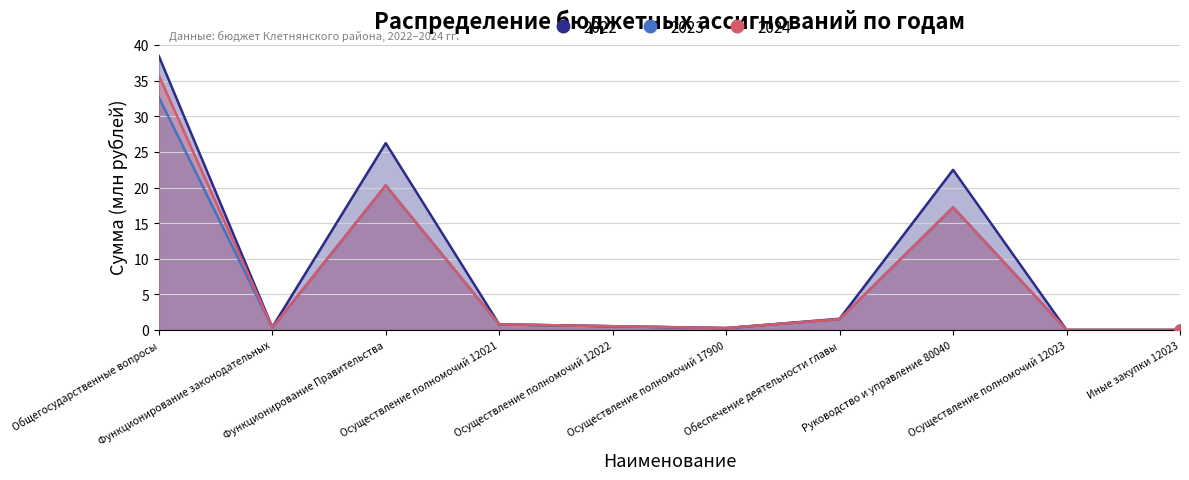

What is the total value across all series at Общегосударственные вопросы?

106.8